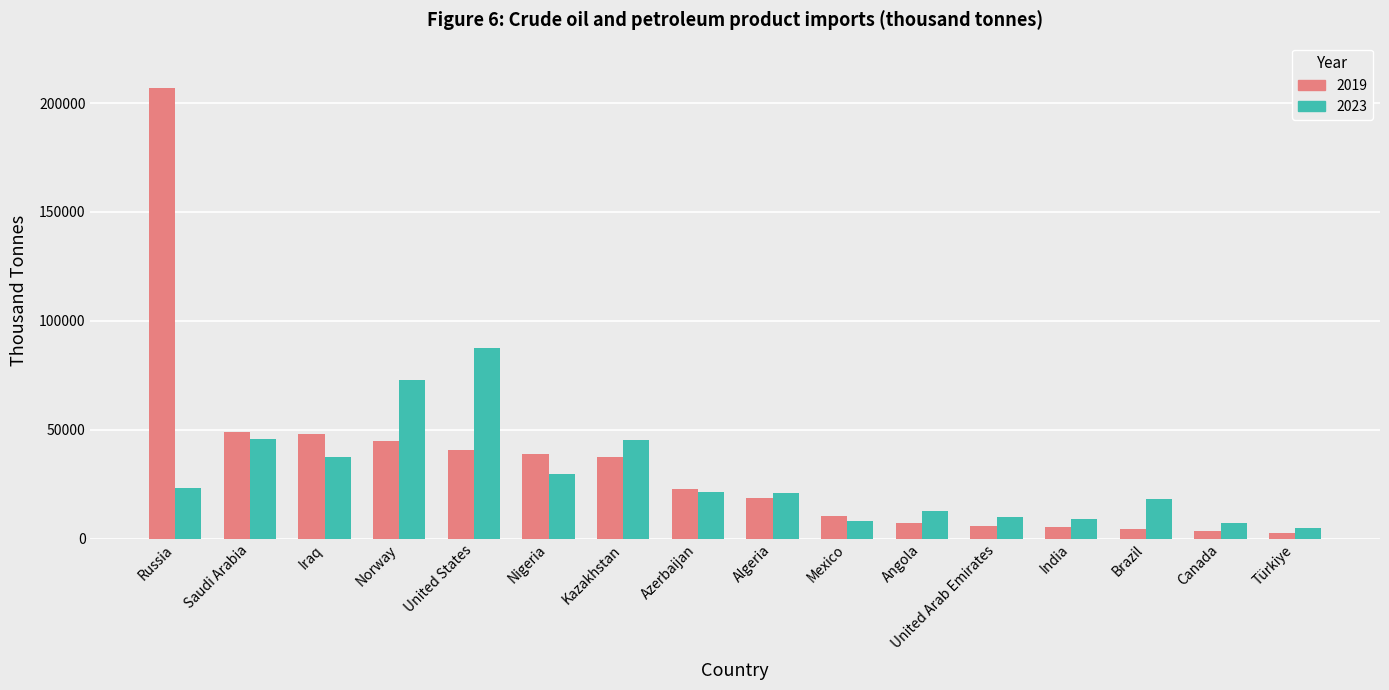

How many distinct data groups are displayed?

2